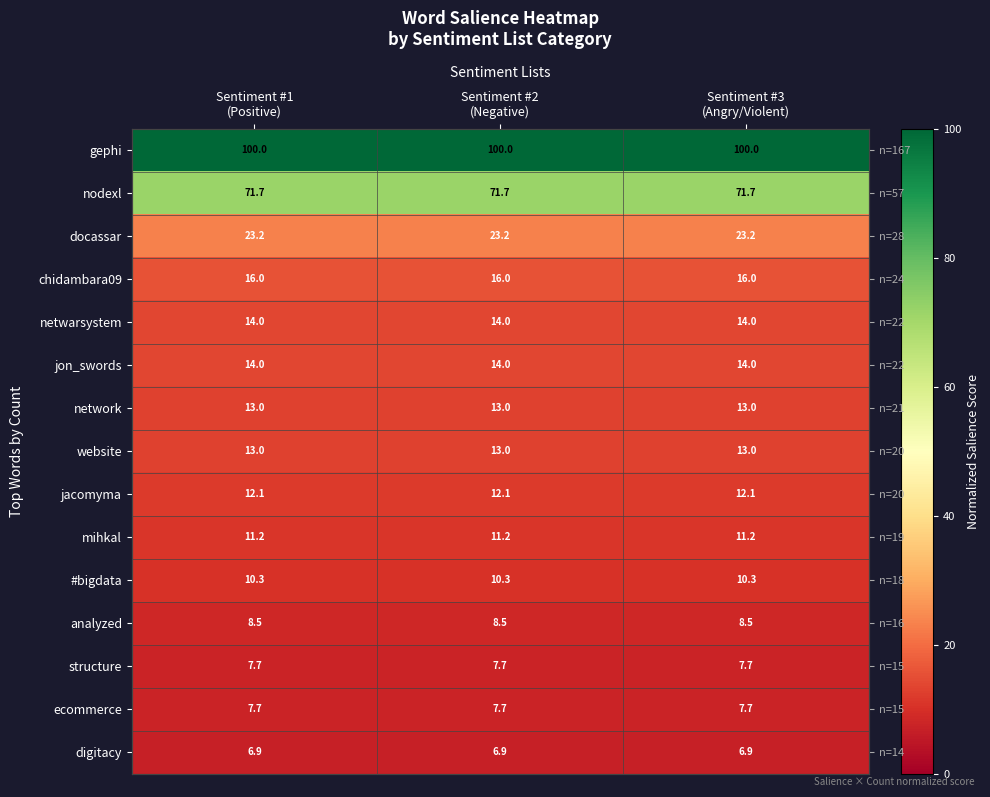

At how many categories does at least one series exceed 19?

3